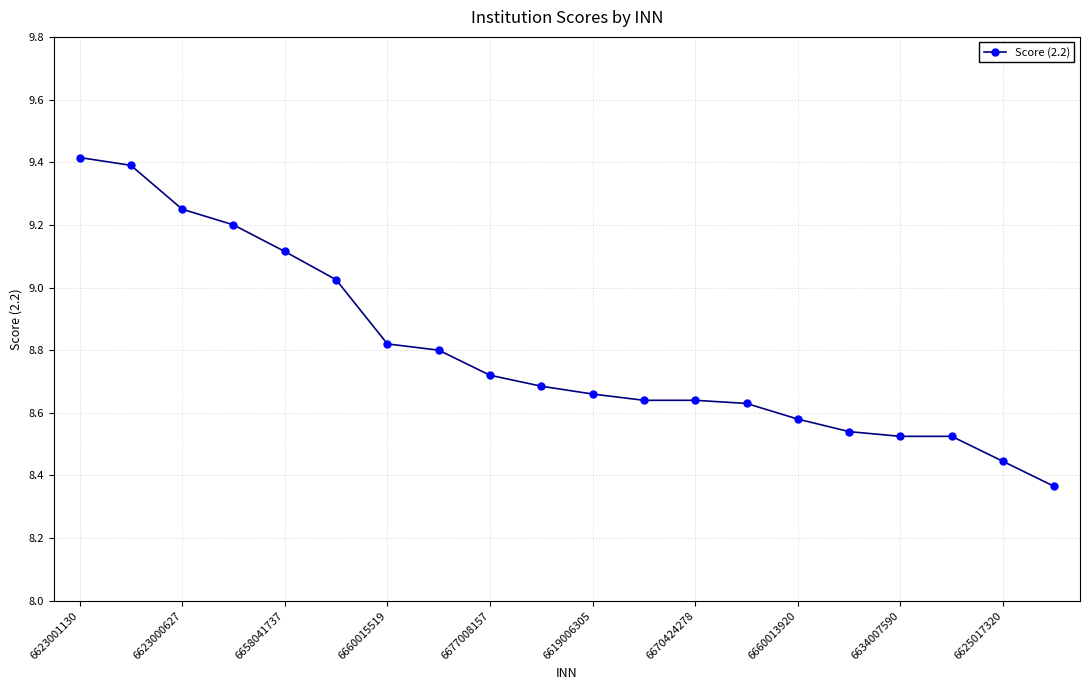

What is the sum of all values?

176.0